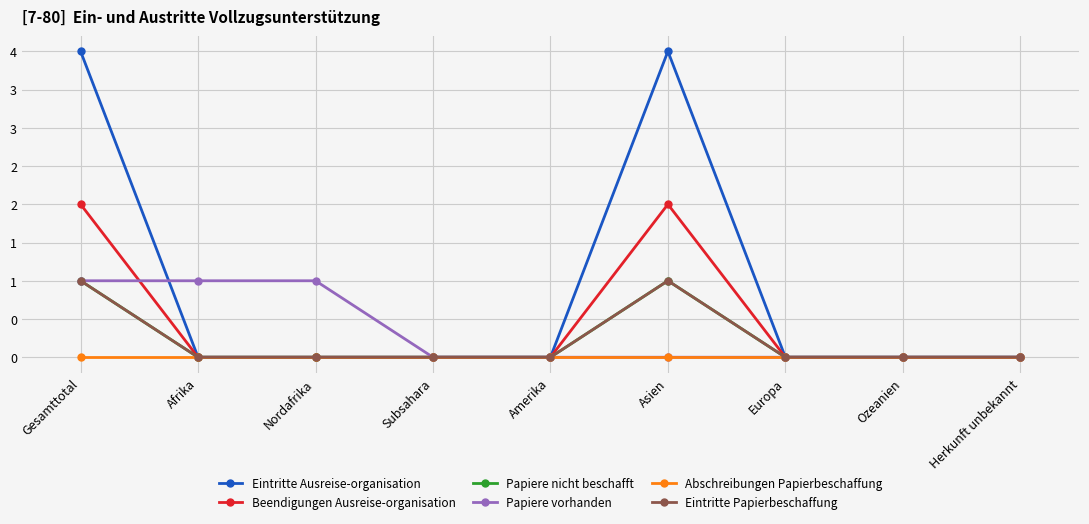

Does the chart display data point markers on the line(s)?

Yes